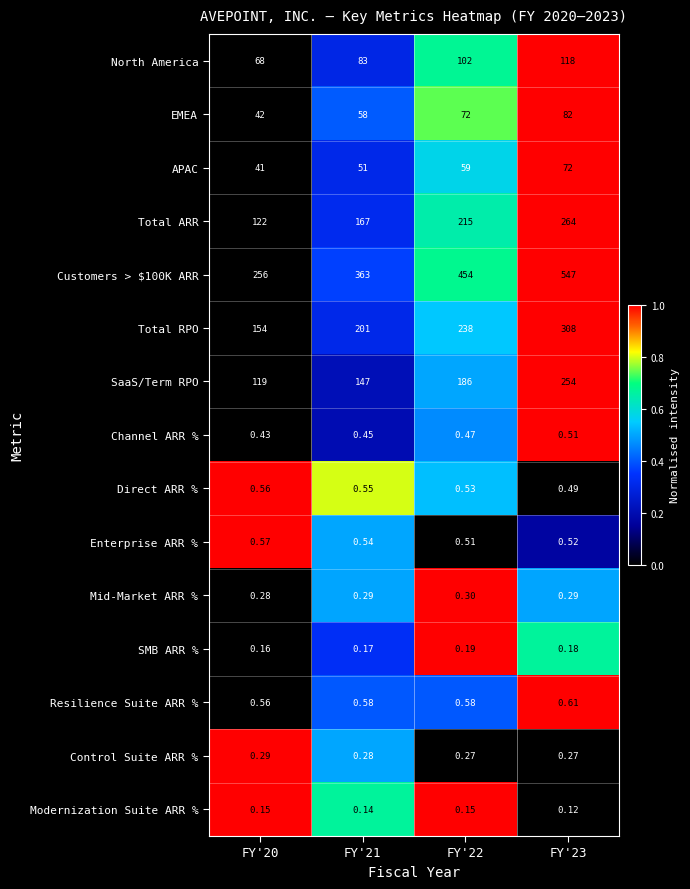

How many distinct data groups are displayed?

15